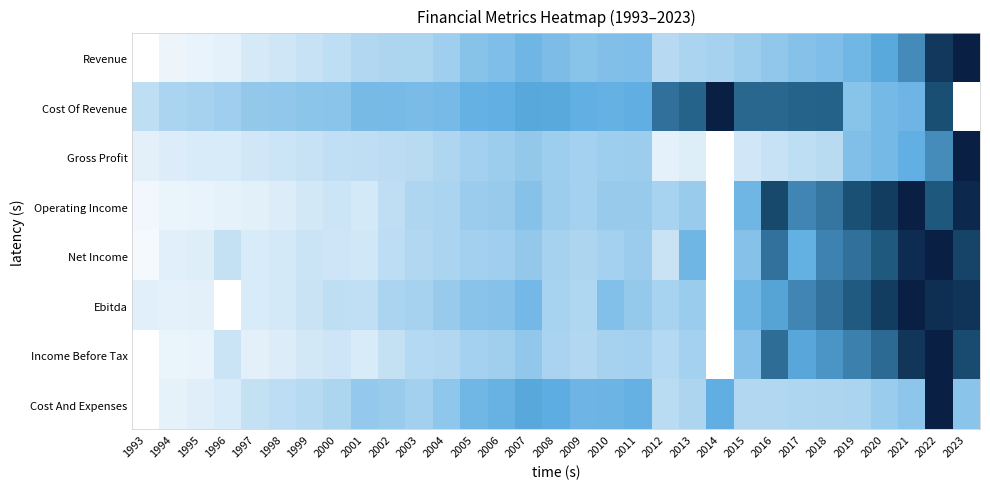

Reading left to right, transcribe all the data shown in this chart.

Revenue: 1993=0.0	1994=0.1	1995=0.1	1996=0.1	1997=0.1	1998=0.1	1999=0.2	2000=0.2	2001=0.2	2002=0.3	2003=0.3	2004=0.3	2005=0.4	2006=0.4	2007=0.4	2008=0.4	2009=0.4	2010=0.4	2011=0.4	2012=0.2	2013=0.3	2014=0.3	2015=0.3	2016=0.3	2017=0.4	2018=0.4	2019=0.4	2020=0.5	2021=0.6	2022=0.9	2023=1.0
Cost Of Revenue: 1993=0.2	1994=0.3	1995=0.3	1996=0.3	1997=0.3	1998=0.3	1999=0.4	2000=0.4	2001=0.4	2002=0.4	2003=0.4	2004=0.4	2005=0.5	2006=0.5	2007=0.5	2008=0.5	2009=0.5	2010=0.5	2011=0.5	2012=0.7	2013=0.7	2014=1.0	2015=0.7	2016=0.7	2017=0.7	2018=0.7	2019=0.4	2020=0.4	2021=0.4	2022=0.8	2023=0.0
Gross Profit: 1993=0.1	1994=0.1	1995=0.1	1996=0.1	1997=0.1	1998=0.2	1999=0.2	2000=0.2	2001=0.2	2002=0.2	2003=0.2	2004=0.2	2005=0.3	2006=0.3	2007=0.3	2008=0.3	2009=0.3	2010=0.3	2011=0.3	2012=0.1	2013=0.1	2014=0.0	2015=0.1	2016=0.2	2017=0.2	2018=0.2	2019=0.4	2020=0.4	2021=0.5	2022=0.6	2023=1.0
Operating Income: 1993=0.0	1994=0.1	1995=0.1	1996=0.1	1997=0.1	1998=0.1	1999=0.1	2000=0.2	2001=0.1	2002=0.2	2003=0.2	2004=0.3	2005=0.3	2006=0.3	2007=0.4	2008=0.3	2009=0.3	2010=0.3	2011=0.3	2012=0.3	2013=0.3	2014=0.0	2015=0.4	2016=0.8	2017=0.6	2018=0.7	2019=0.8	2020=0.9	2021=1.0	2022=0.7	2023=1.0
Net Income: 1993=0.0	1994=0.1	1995=0.1	1996=0.2	1997=0.1	1998=0.1	1999=0.2	2000=0.2	2001=0.1	2002=0.2	2003=0.2	2004=0.3	2005=0.3	2006=0.3	2007=0.3	2008=0.3	2009=0.3	2010=0.3	2011=0.3	2012=0.2	2013=0.4	2014=0.0	2015=0.4	2016=0.7	2017=0.5	2018=0.6	2019=0.7	2020=0.7	2021=0.9	2022=1.0	2023=0.8
Ebitda: 1993=0.1	1994=0.1	1995=0.1	1996=0.0	1997=0.1	1998=0.1	1999=0.2	2000=0.2	2001=0.2	2002=0.3	2003=0.3	2004=0.3	2005=0.4	2006=0.4	2007=0.4	2008=0.3	2009=0.2	2010=0.4	2011=0.3	2012=0.3	2013=0.3	2014=0.0	2015=0.4	2016=0.5	2017=0.6	2018=0.7	2019=0.7	2020=0.9	2021=1.0	2022=0.9	2023=0.9
Income Before Tax: 1993=0.0	1994=0.1	1995=0.1	1996=0.2	1997=0.1	1998=0.1	1999=0.1	2000=0.2	2001=0.1	2002=0.2	2003=0.2	2004=0.2	2005=0.3	2006=0.3	2007=0.3	2008=0.3	2009=0.2	2010=0.3	2011=0.3	2012=0.2	2013=0.3	2014=0.0	2015=0.4	2016=0.7	2017=0.5	2018=0.6	2019=0.6	2020=0.7	2021=0.9	2022=1.0	2023=0.8
Cost And Expenses: 1993=0.0	1994=0.1	1995=0.1	1996=0.1	1997=0.2	1998=0.2	1999=0.2	2000=0.3	2001=0.3	2002=0.3	2003=0.3	2004=0.3	2005=0.4	2006=0.5	2007=0.5	2008=0.5	2009=0.4	2010=0.5	2011=0.5	2012=0.2	2013=0.3	2014=0.5	2015=0.2	2016=0.2	2017=0.2	2018=0.3	2019=0.3	2020=0.3	2021=0.3	2022=1.0	2023=0.4